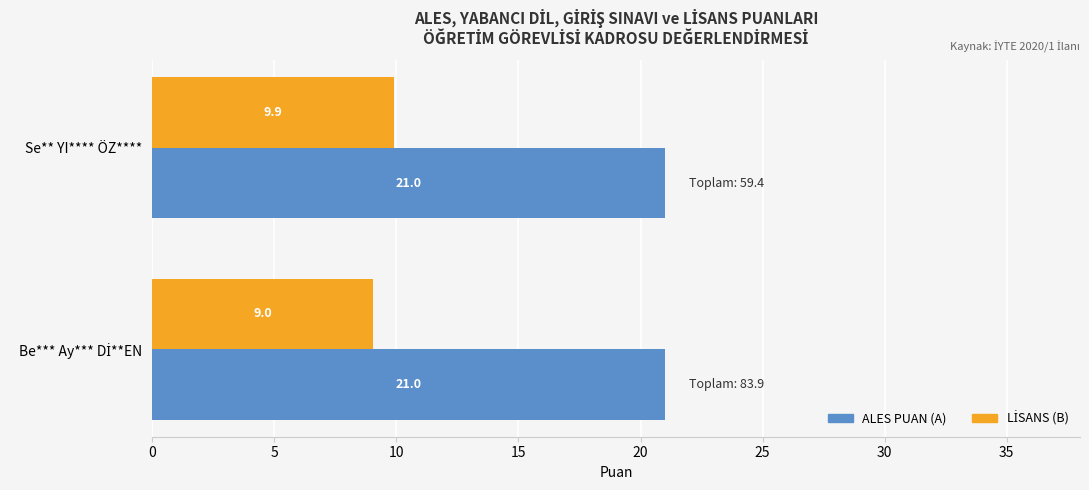

The ALES PUAN (A) series shows 8.1 at Se** YI**** ÖZ****. True or false?

False